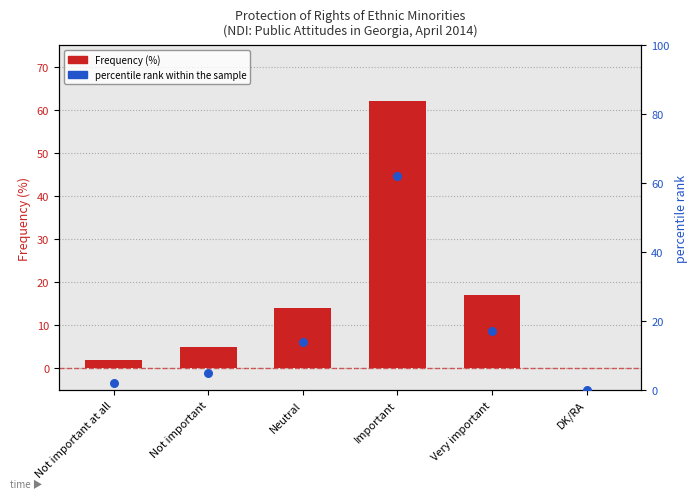

What are all the series names shown in the legend?

Frequency (%), percentile rank within the sample